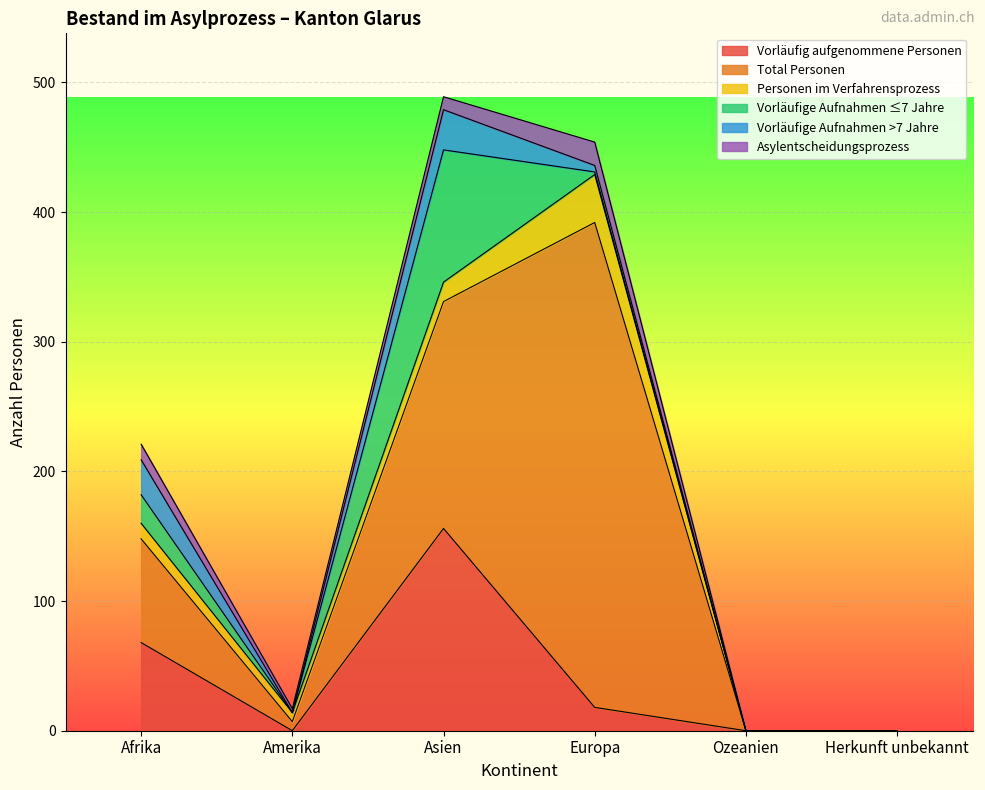

Rank the series by their maximum value, from lowest to highest.

Asylentscheidungsprozess, Vorläufige Aufnahmen >7 Jahre, Personen im Verfahrensprozess, Vorläufige Aufnahmen ≤7 Jahre, Vorläufig aufgenommene Personen, Total Personen